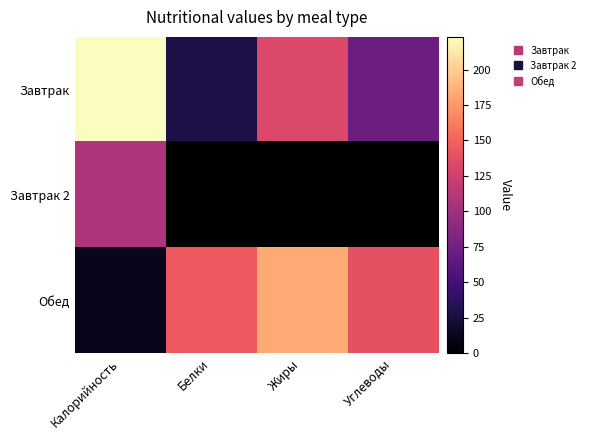

Which category has the lowest value across all series?

Белки